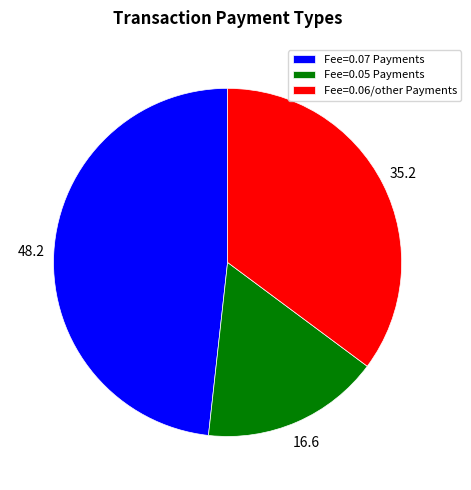

The Fee=0.05 Payments slice represents 10% of the pie. True or false?

False